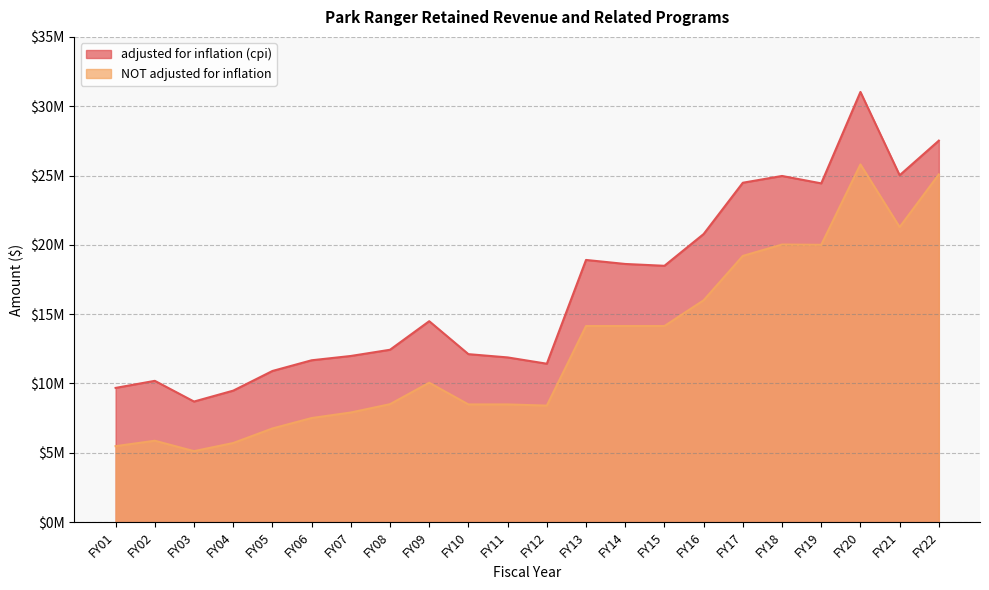

What are all the series names shown in the legend?

adjusted for inflation (cpi), NOT adjusted for inflation